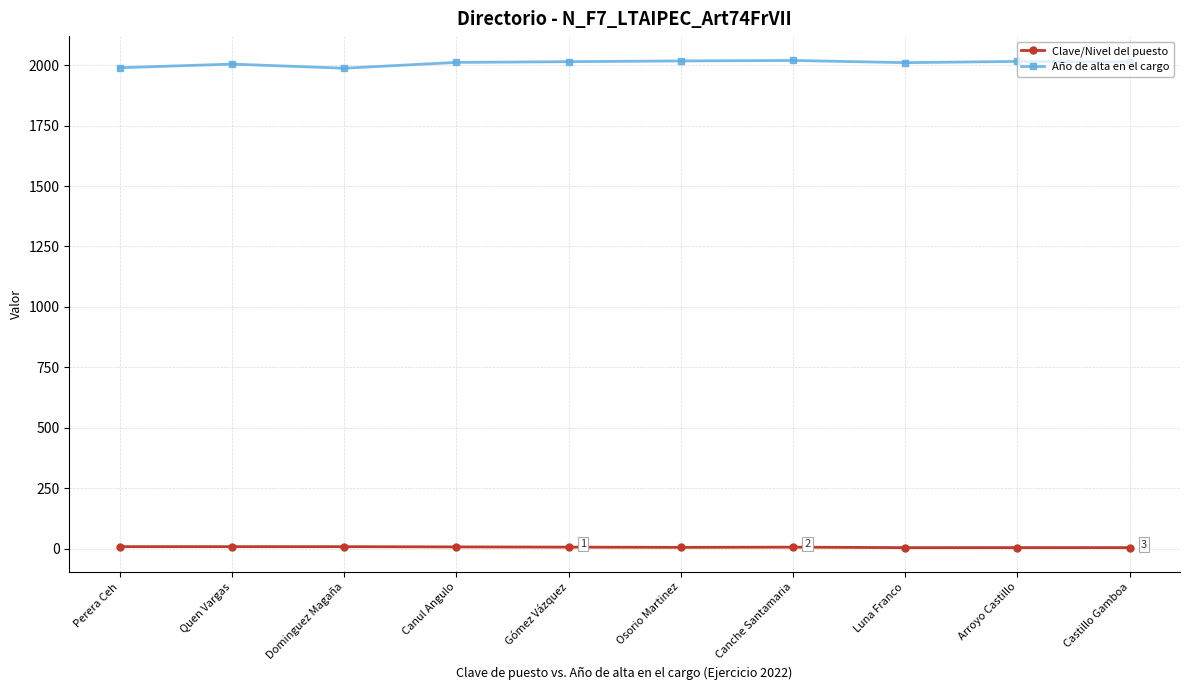

What is the maximum value for Año de alta en el cargo?

2019.0